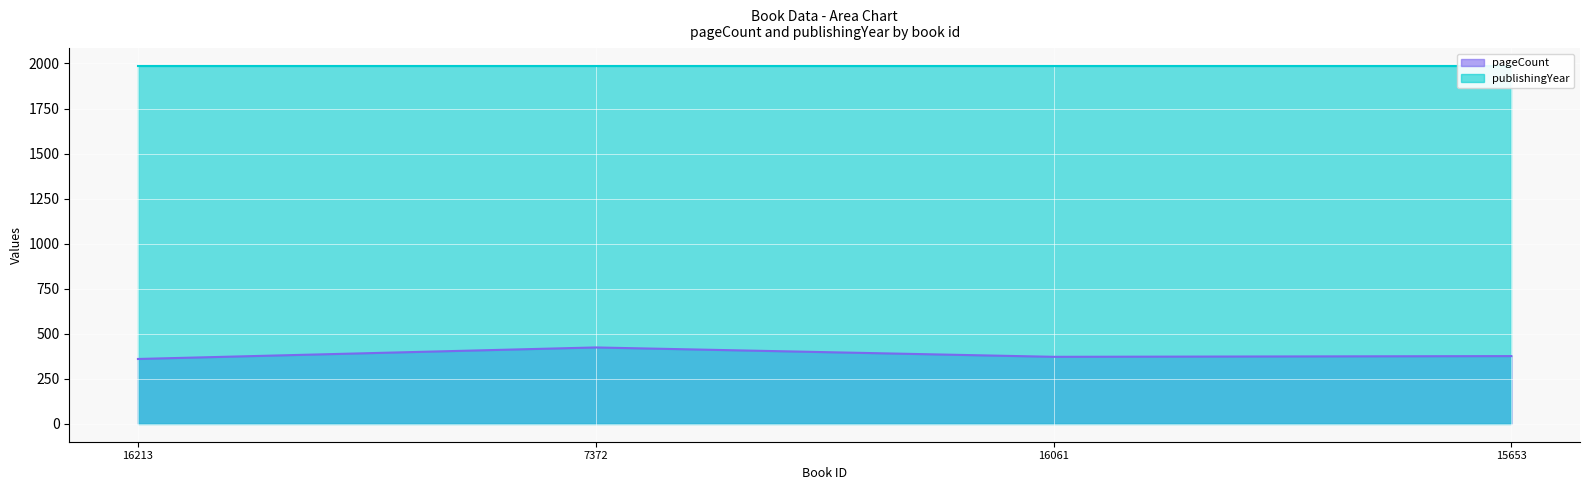

Where does the data first go above 376?

7372